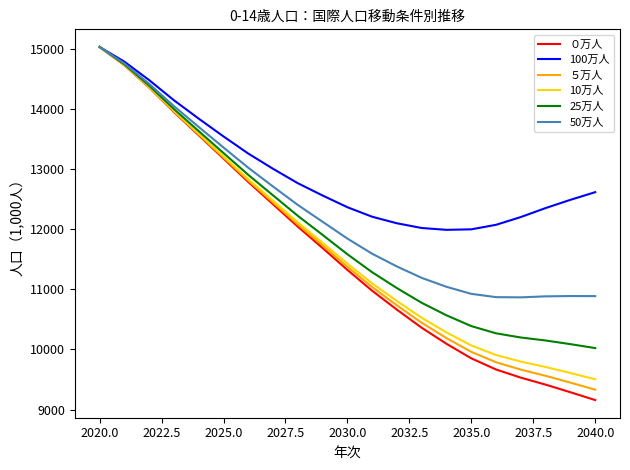

What is the maximum value shown in the chart?

15031.6